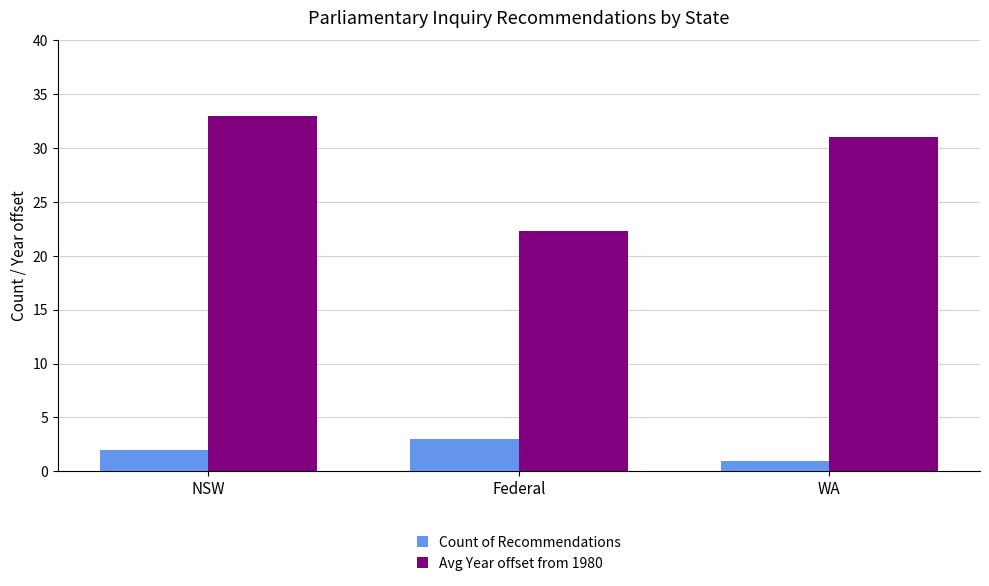

What is the difference between the second highest and minimum values in the Count of Recommendations series?

1.0